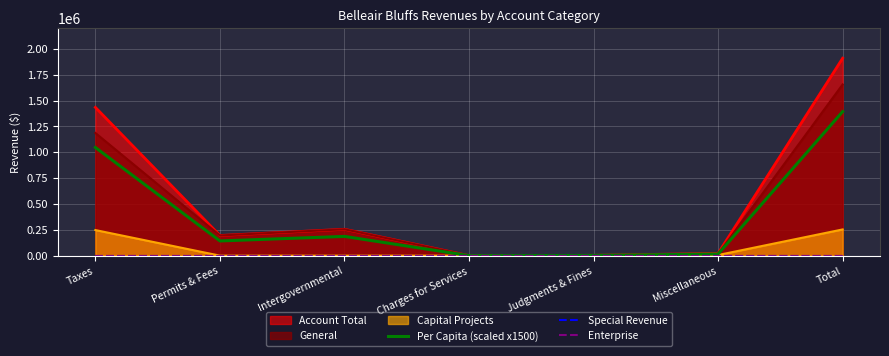

What is the label of the 5th point from the left?

Judgments & Fines